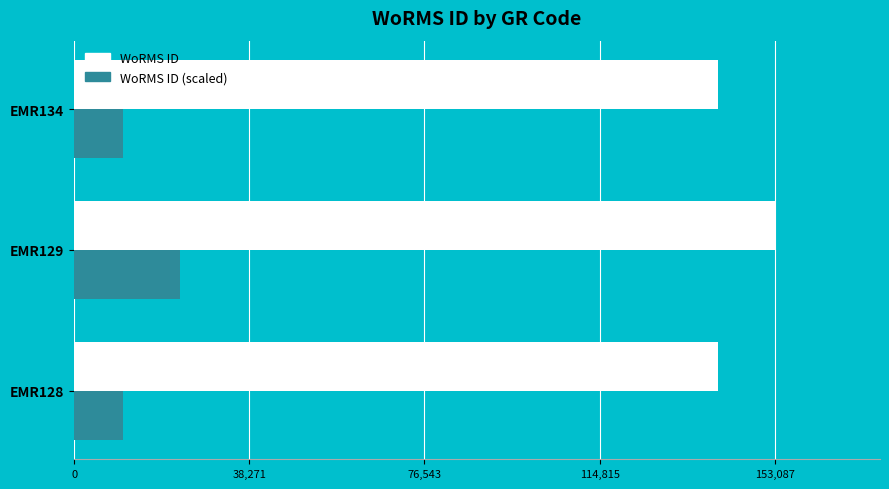

What is the sum of the WoRMS ID (scaled) values at EMR134 and EMR128?

21246